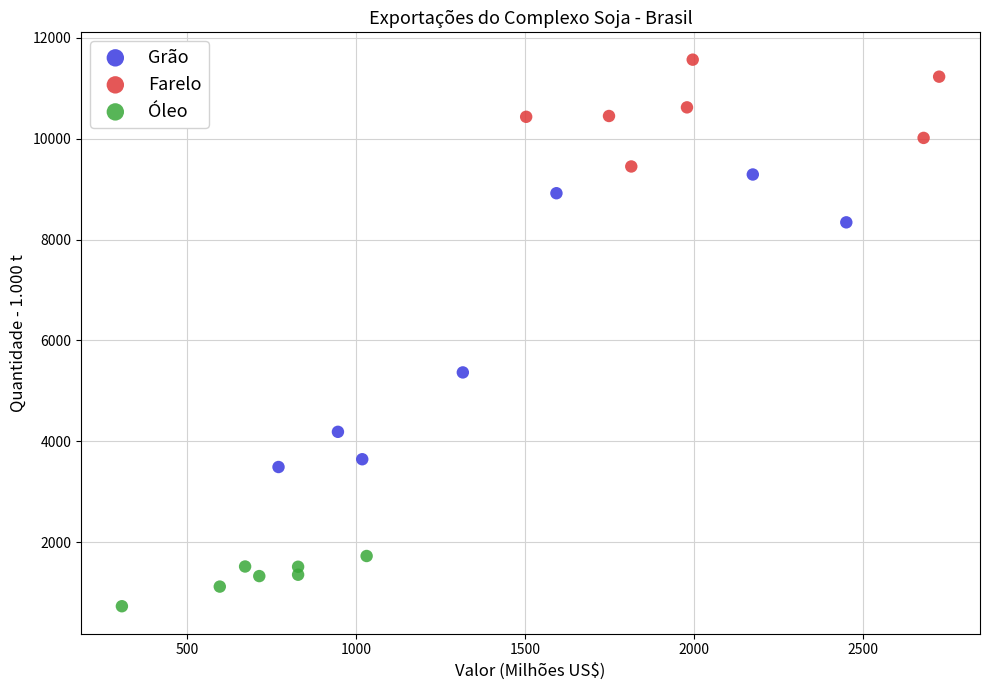

What are all the series names shown in the legend?

Grão, Farelo, Óleo